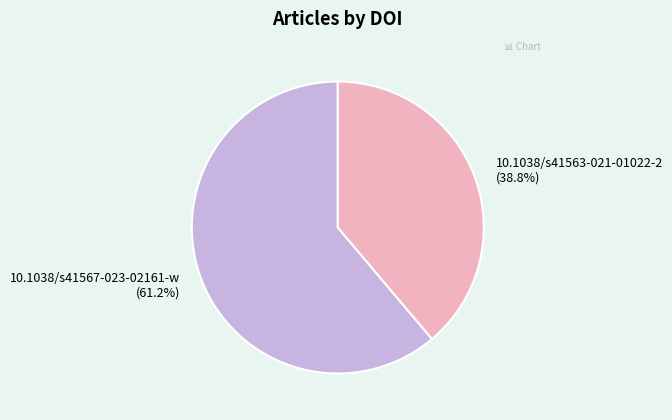

True or false: 10.1038/s41563-021-01022-2 accounts for 28% of the total.

False